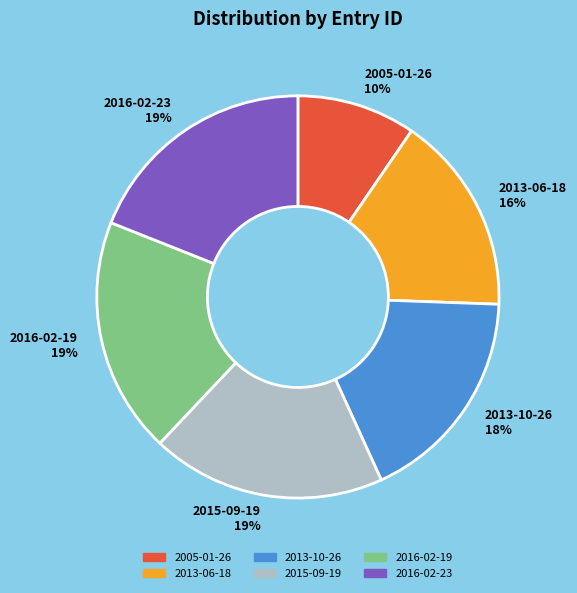

To the nearest percent, what percentage of the pie is 2013-06-18?

16%